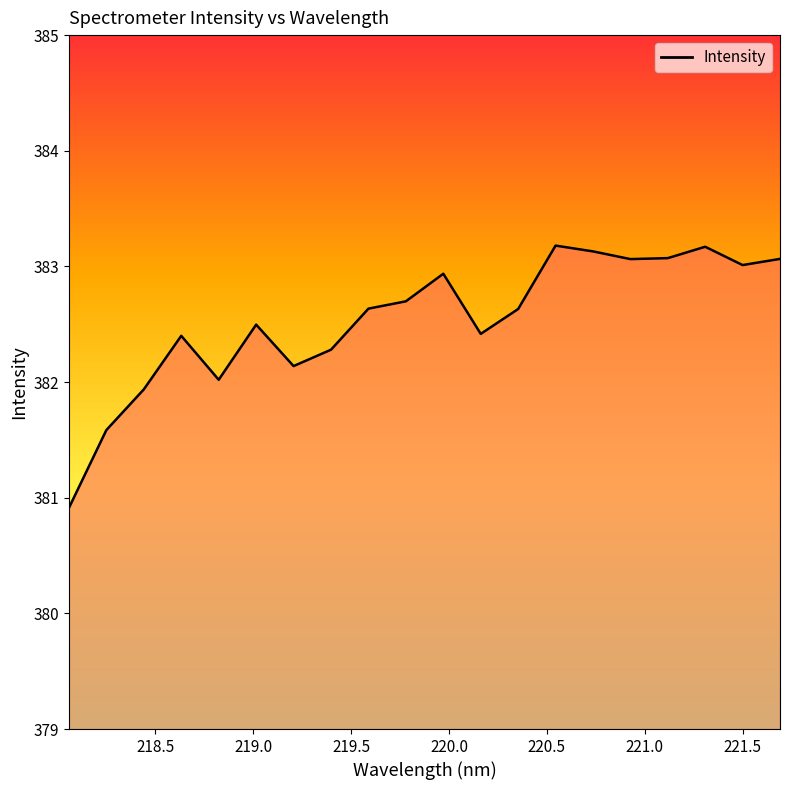

What is the smallest value displayed?

380.9